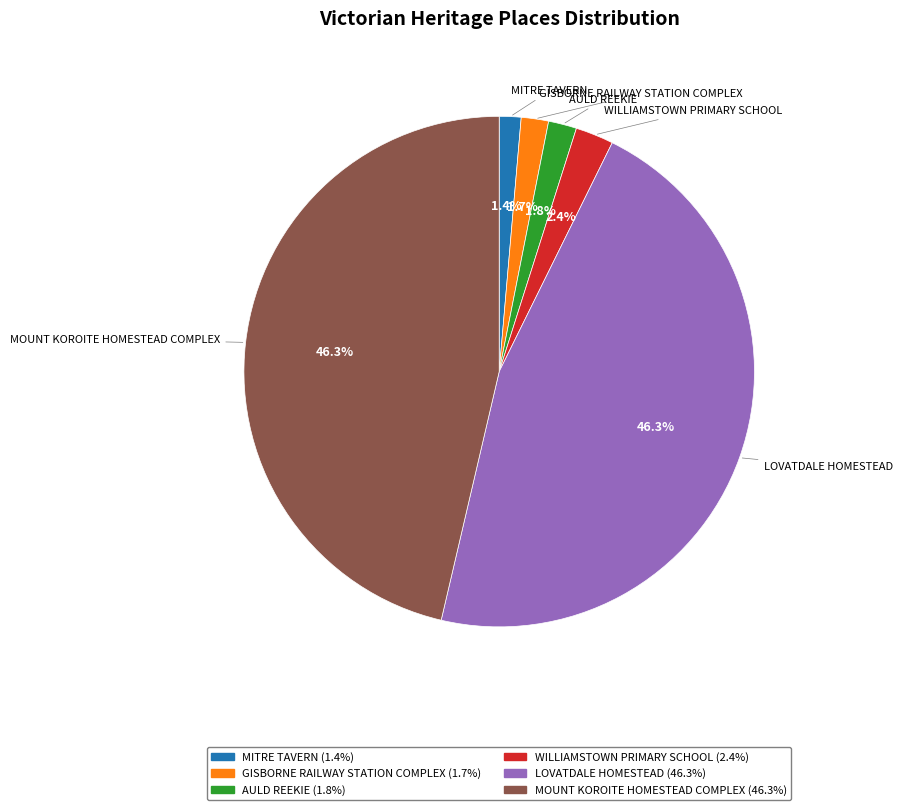

Combined, what portion of the pie is WILLIAMSTOWN PRIMARY SCHOOL (2.4%) and MITRE TAVERN (1.4%)?

3.8%